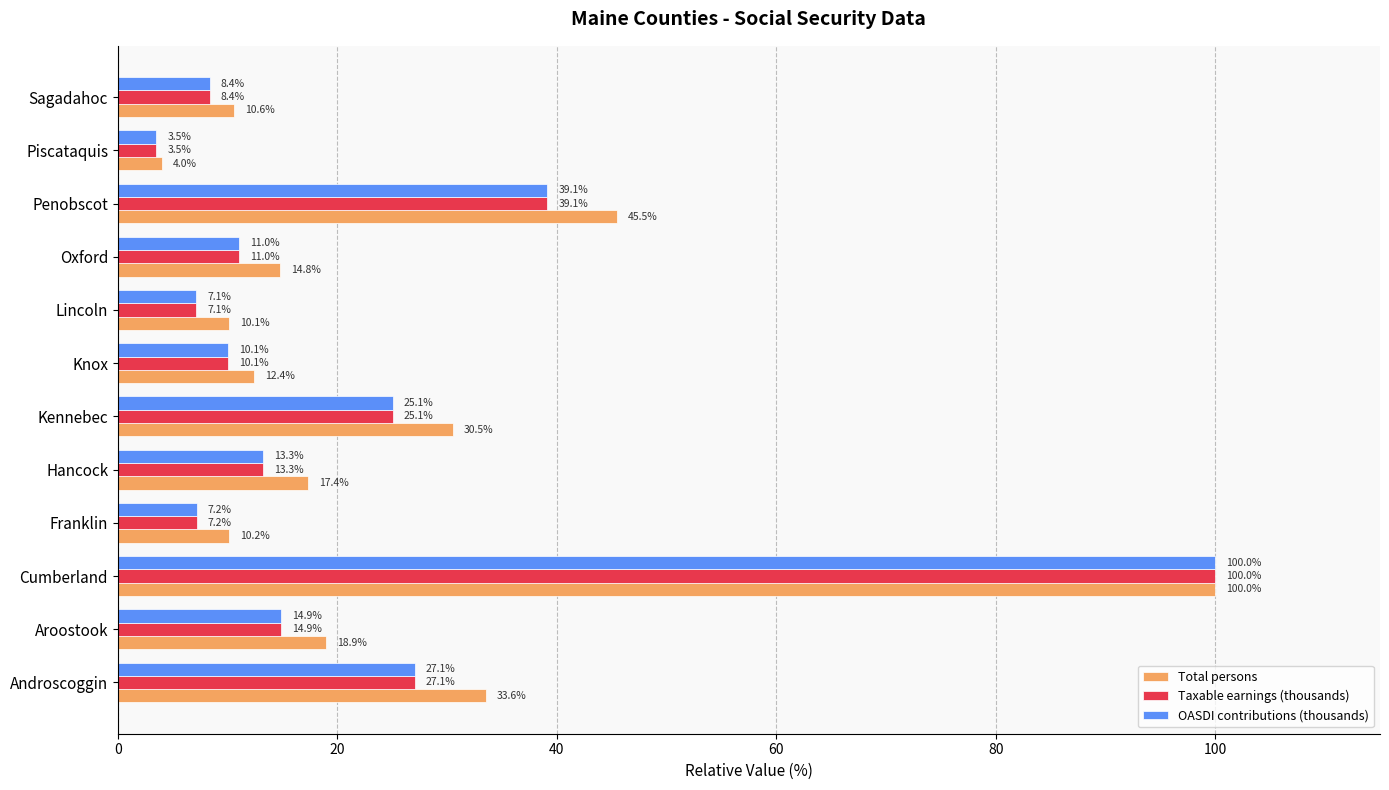

Which label corresponds to the largest value in the chart?

Cumberland